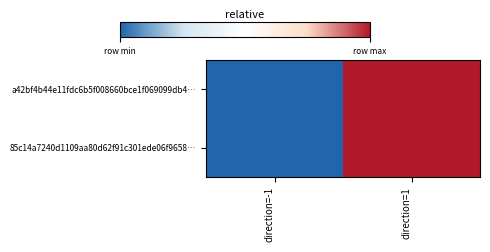

Reading left to right, extract all data points from this chart.

a42bf4b44e11fdc6b5f008660bce1f069099db4…: direction=-1=0.0	direction=1=1.0
85c14a7240d1109aa80d62f91c301ede06f9658…: direction=-1=0.0	direction=1=1.0